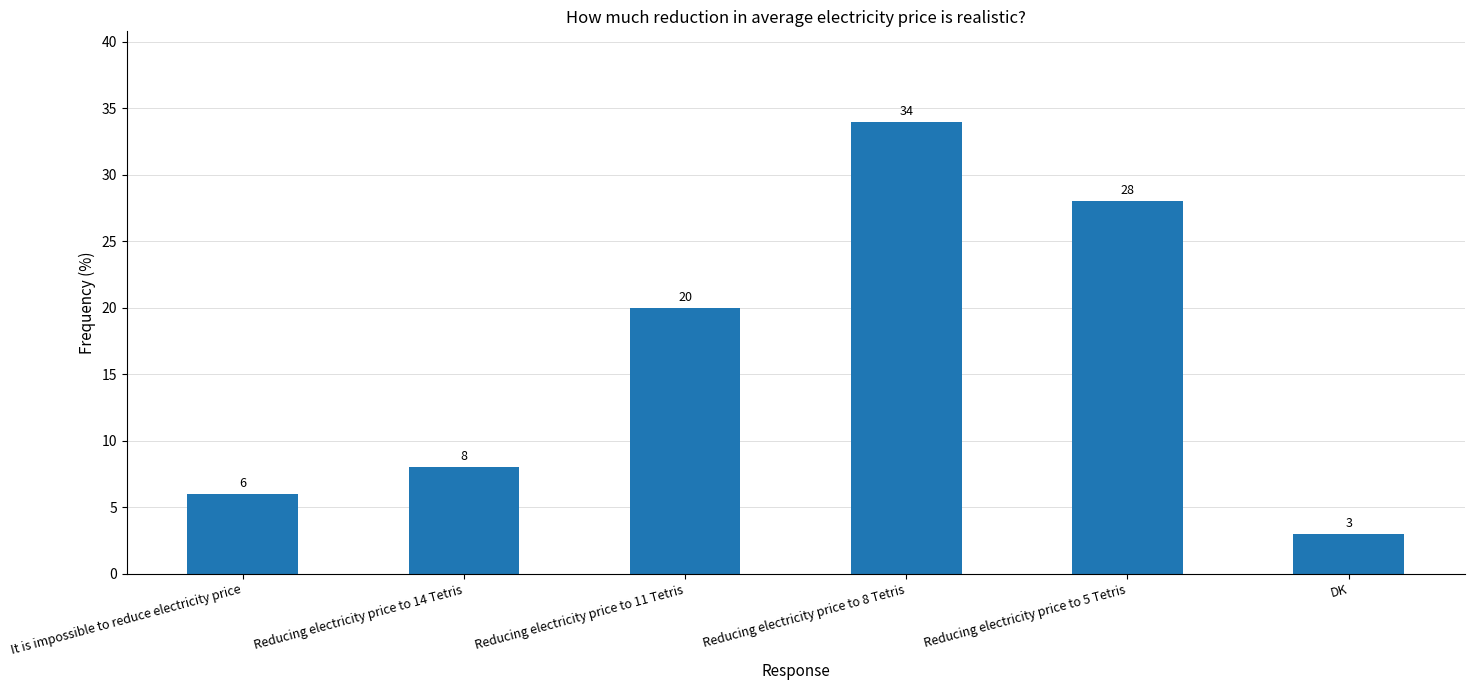

What value does the data have at Reducing electricity price to 11 Tetris, to the nearest 10?

20